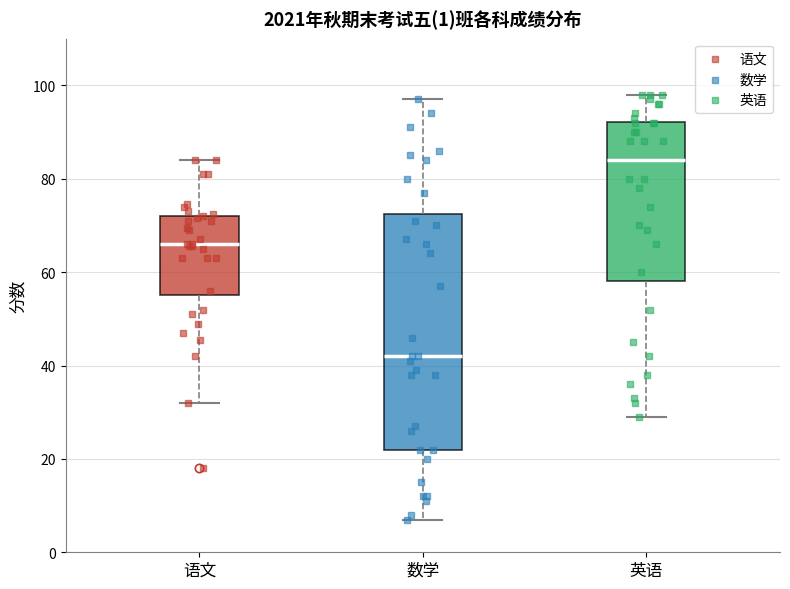

Which box has the highest median line?

英语